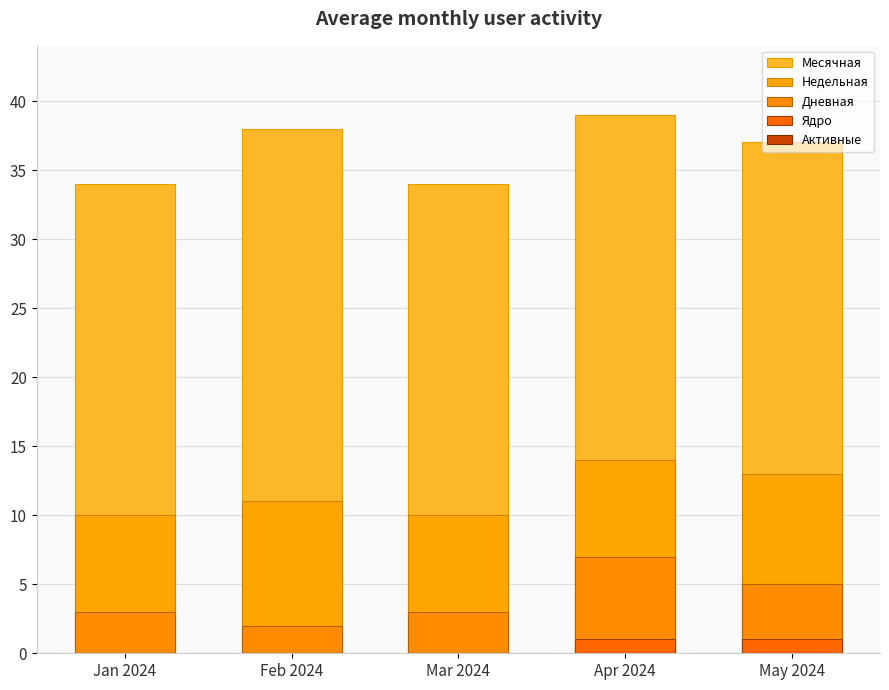

What is the label of the 4th bar from the left?

Apr 2024